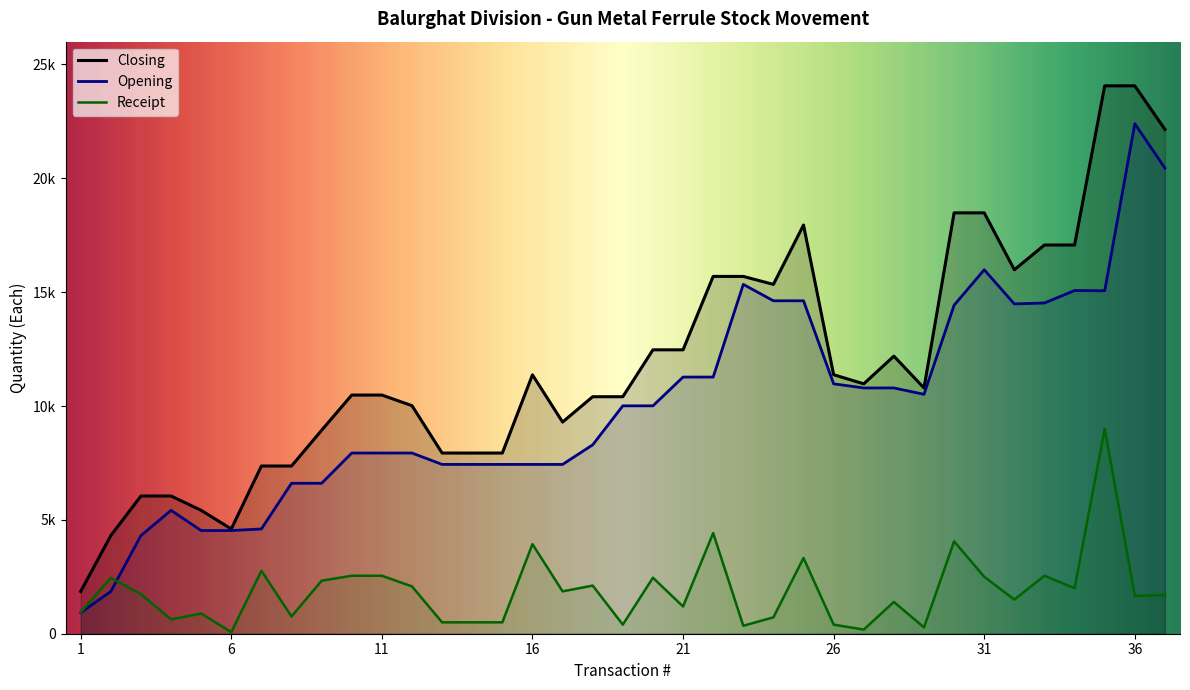

Rank the series by their average value, from lowest to highest.

Receipt, Opening, Closing